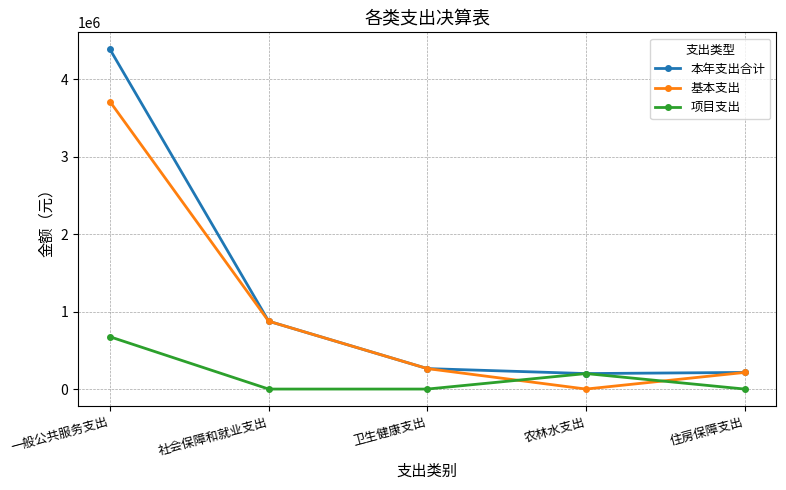

What is the greatest value displayed?

4385408.9